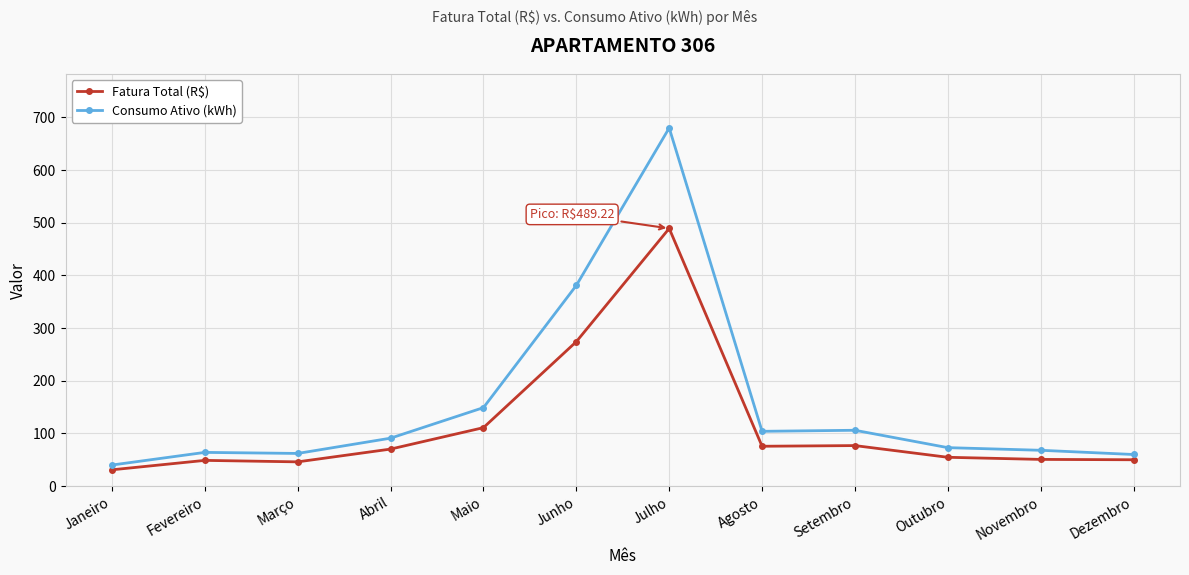

Count the number of categories in the chart.

12